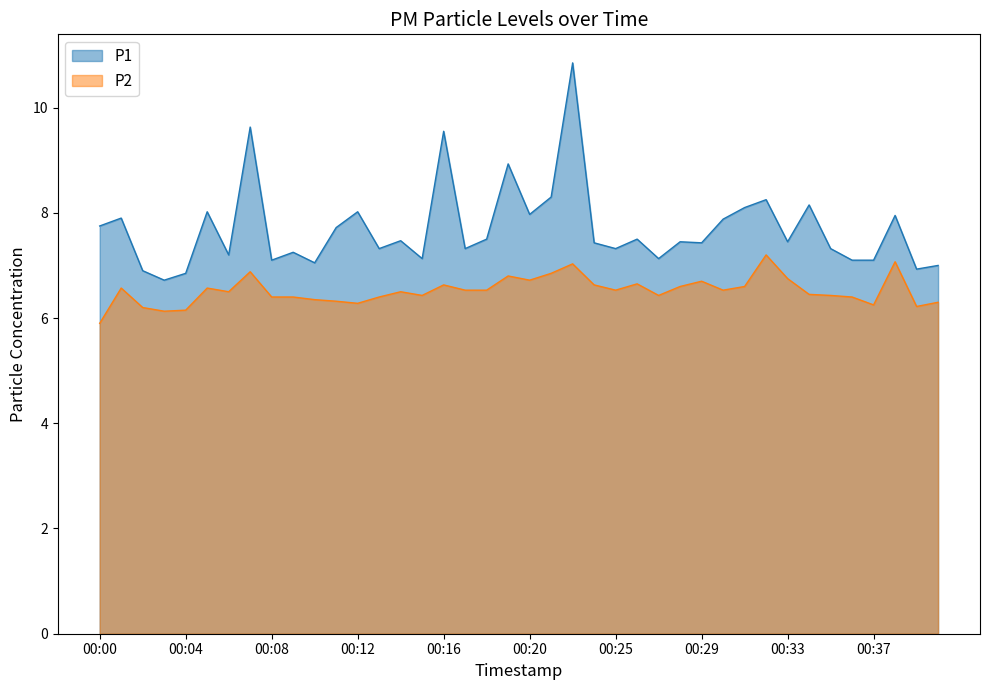

Reading left to right, what are all the values shown in this chart?

P1: 00:00=7.8	00:01=7.9	00:02=6.9	00:03=6.7	00:04=6.8	00:05=8.0	00:06=7.2	00:07=9.6	00:08=7.1	00:09=7.2	00:10=7.0	00:11=7.7	00:12=8.0	00:13=7.3	00:14=7.5	00:15=7.1	00:16=9.6	00:17=7.3	00:18=7.5	00:19=8.9	00:20=8.0	00:21=8.3	00:23=10.8	00:24=7.4	00:25=7.3	00:26=7.5	00:27=7.1	00:28=7.5	00:29=7.4	00:30=7.9	00:31=8.1	00:32=8.2	00:33=7.5	00:34=8.2	00:35=7.3	00:36=7.1	00:37=7.1	00:38=8.0	00:39=6.9	00:40=7.0
P2: 00:00=5.9	00:01=6.6	00:02=6.2	00:03=6.1	00:04=6.2	00:05=6.6	00:06=6.5	00:07=6.9	00:08=6.4	00:09=6.4	00:10=6.3	00:11=6.3	00:12=6.3	00:13=6.4	00:14=6.5	00:15=6.4	00:16=6.6	00:17=6.5	00:18=6.5	00:19=6.8	00:20=6.7	00:21=6.8	00:23=7.0	00:24=6.6	00:25=6.5	00:26=6.7	00:27=6.4	00:28=6.6	00:29=6.7	00:30=6.5	00:31=6.6	00:32=7.2	00:33=6.8	00:34=6.5	00:35=6.4	00:36=6.4	00:37=6.2	00:38=7.1	00:39=6.2	00:40=6.3